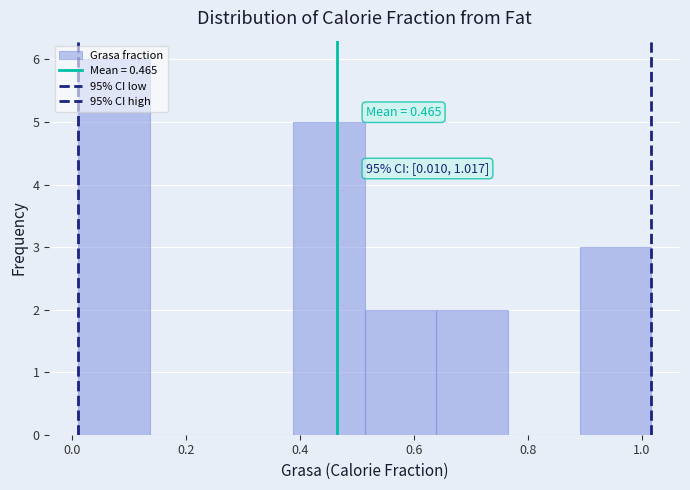

Which range on the x-axis has the tallest bar?

0.00 to 0.14